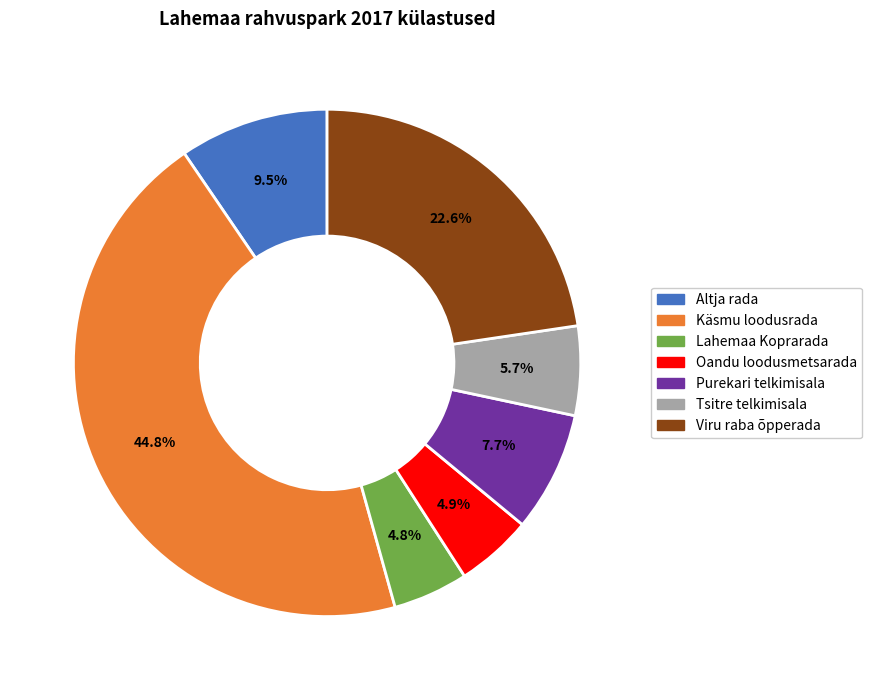

Is there a majority slice in this chart?

No